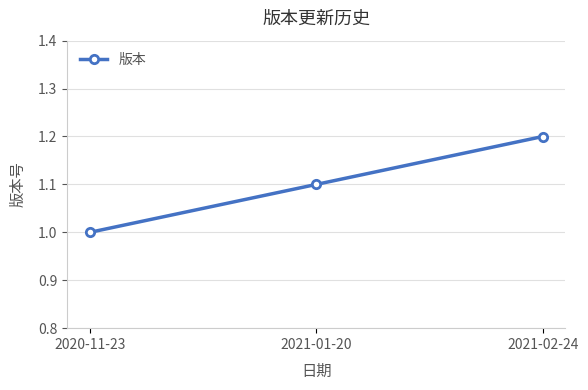

Is it true that the value at 2020-11-23 is 1.0?

True